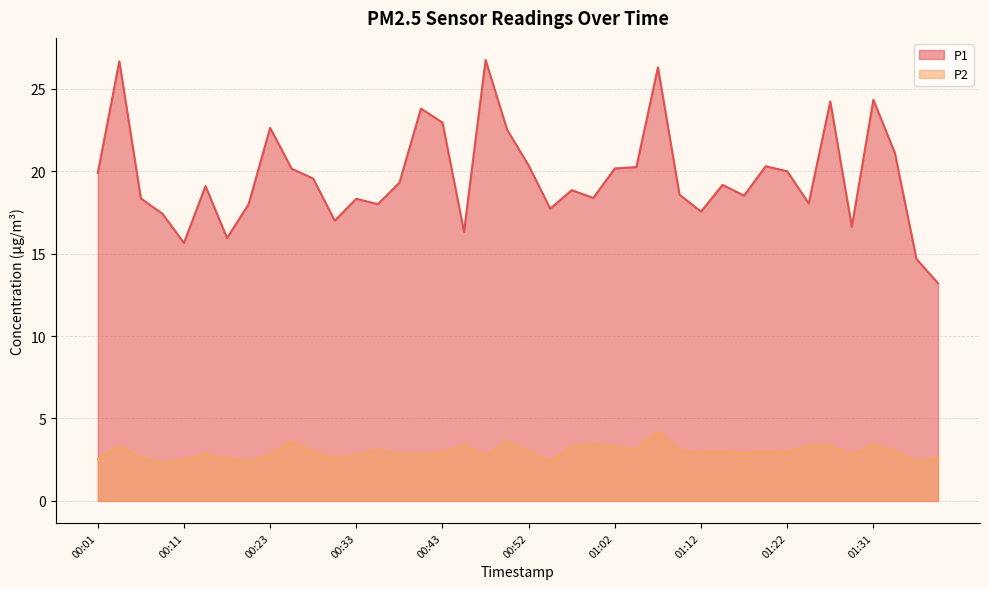

Does the chart have visible grid lines?

Yes